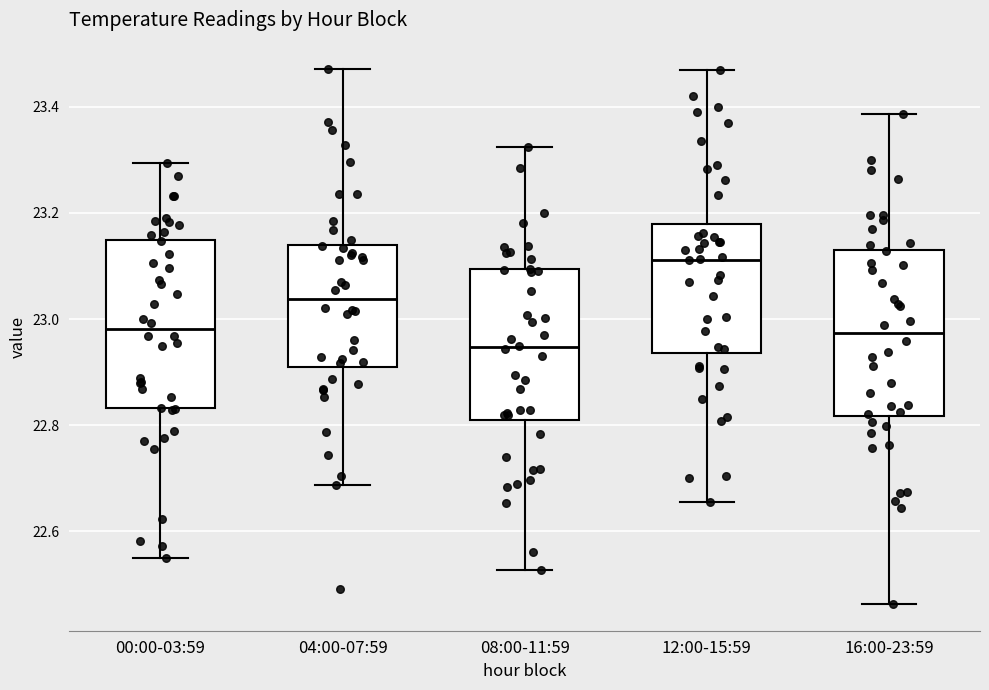

Reading left to right, transcribe this box plot: for each box, give where its median line is, the range the box spans, and where its two whiskers end, as read against the y-axis. The values are not printed on the chart, so give them approximately, as read against the axis.

00:00-03:59: median 22.98, box 22.84 to 23.14, whiskers 22.54 to 23.30
04:00-07:59: median 23.04, box 22.90 to 23.14, whiskers 22.68 to 23.48
08:00-11:59: median 22.94, box 22.80 to 23.10, whiskers 22.52 to 23.32
12:00-15:59: median 23.12, box 22.94 to 23.18, whiskers 22.66 to 23.46
16:00-23:59: median 22.98, box 22.82 to 23.14, whiskers 22.46 to 23.38